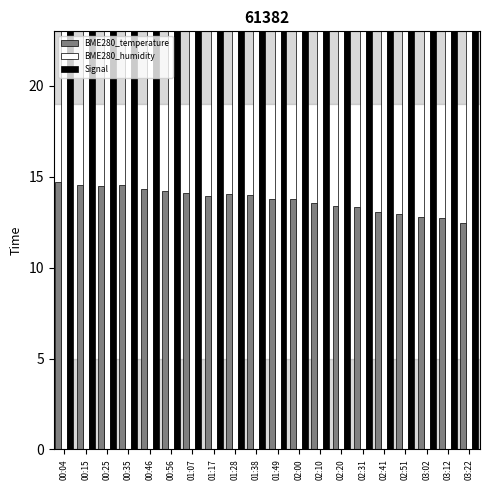

What is the greatest value displayed?

67.0